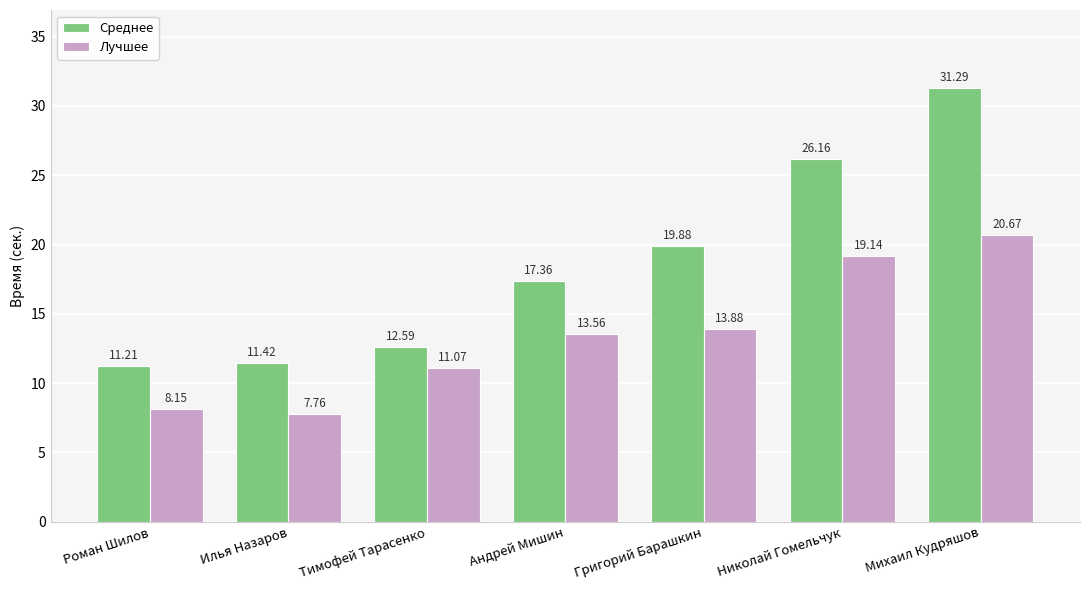

Is it true that Среднее equals 11.7 at Михаил Кудряшов?

False